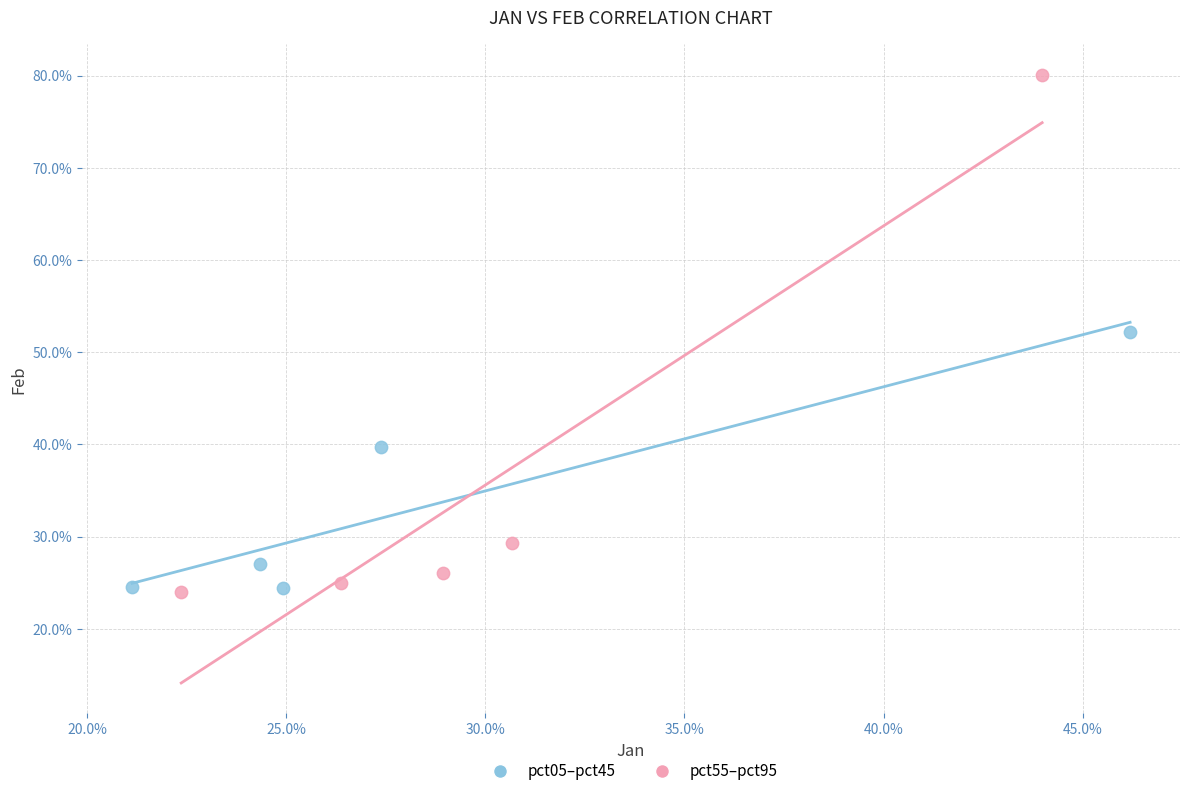

What are all the series names shown in the legend?

pct05–pct45, pct55–pct95